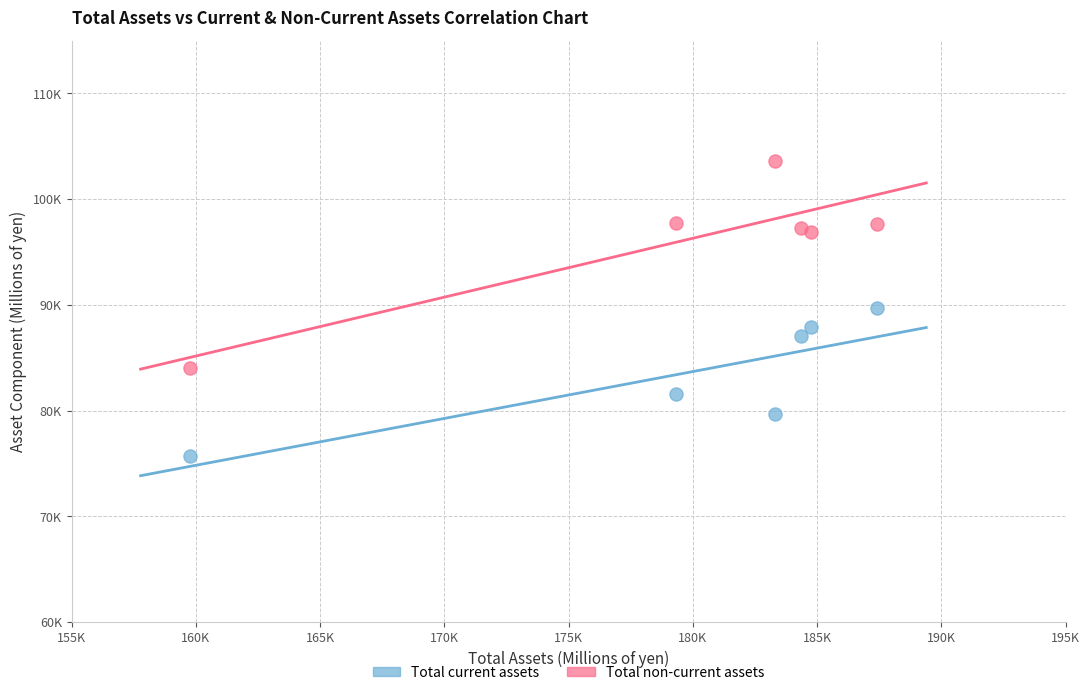

Which series has the widest spread of Y values?

Total non-current assets